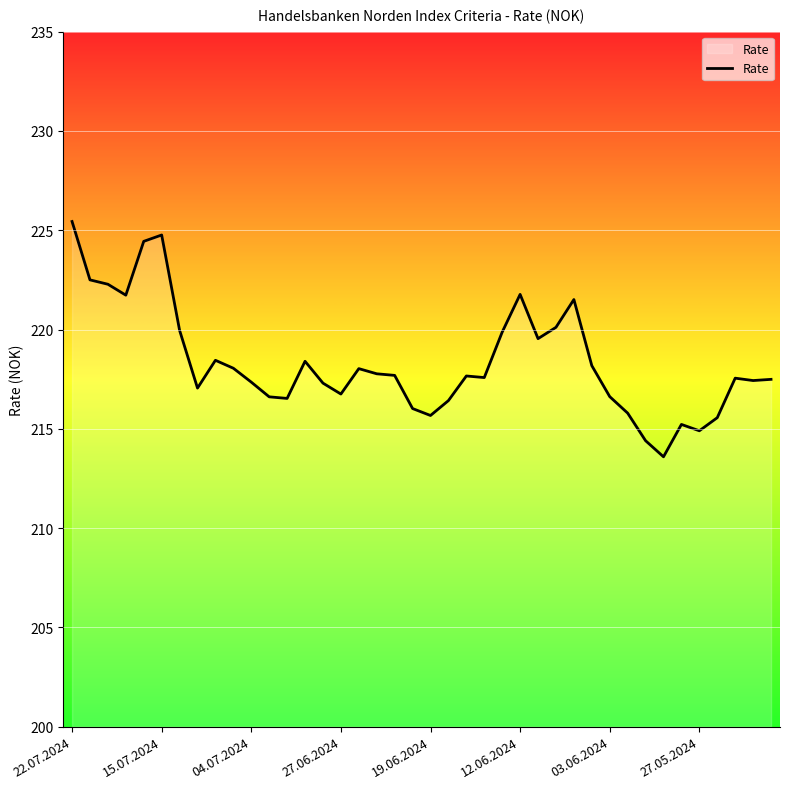

What is the minimum value shown in the chart?

213.6